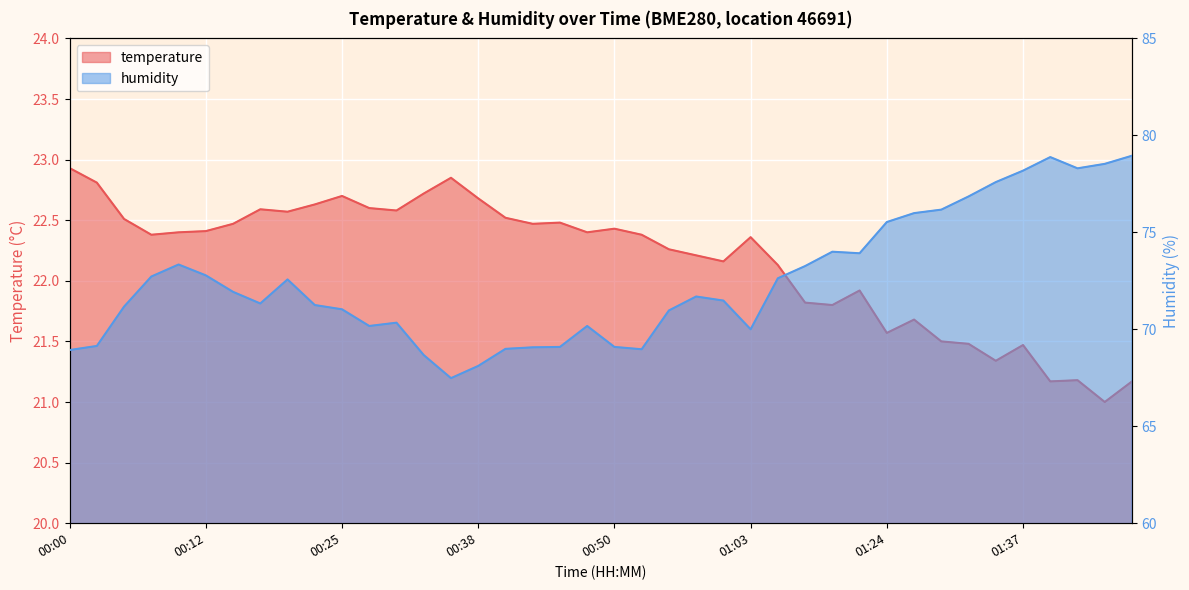

True or false: humidity has more than 2 interior local peaks.

True